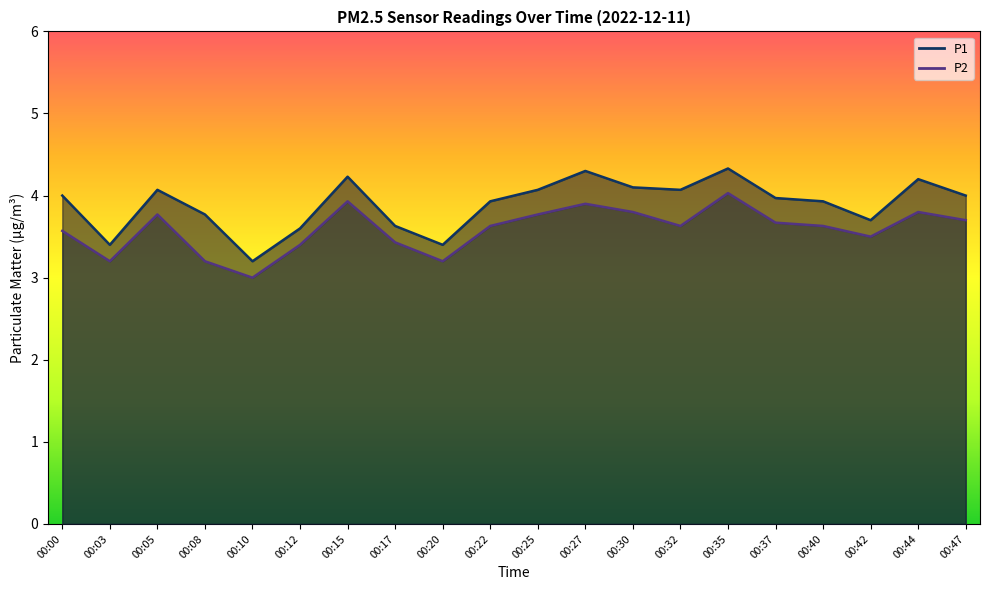

In P1, how many points are higher than both neighbors (excluding endpoints)?

5